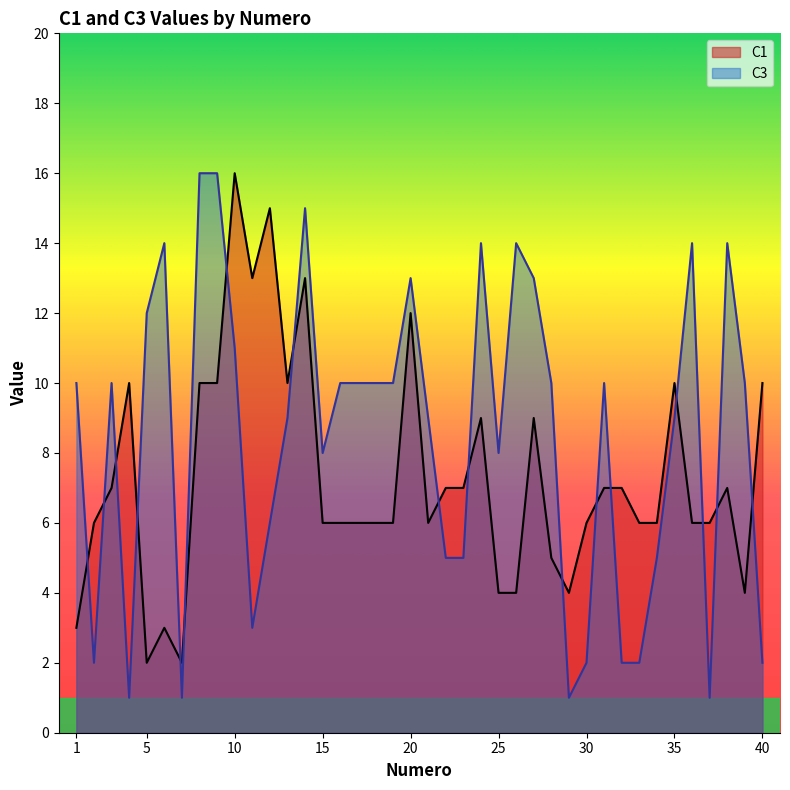

Is it true that C1 equals 6 at 30?

True